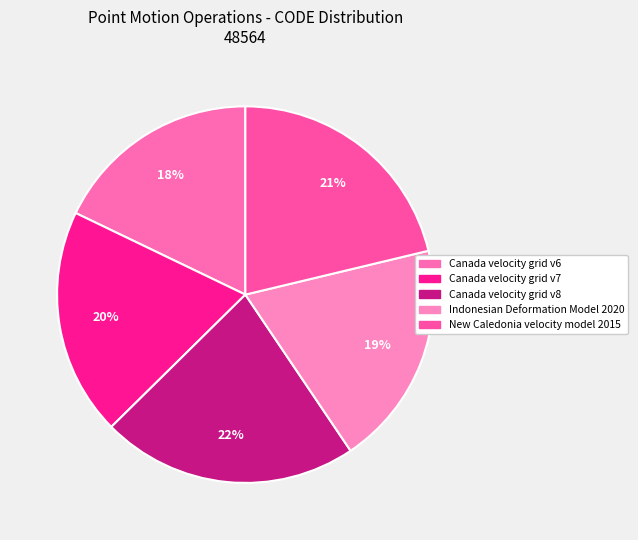

How many slices are in this pie chart?

5